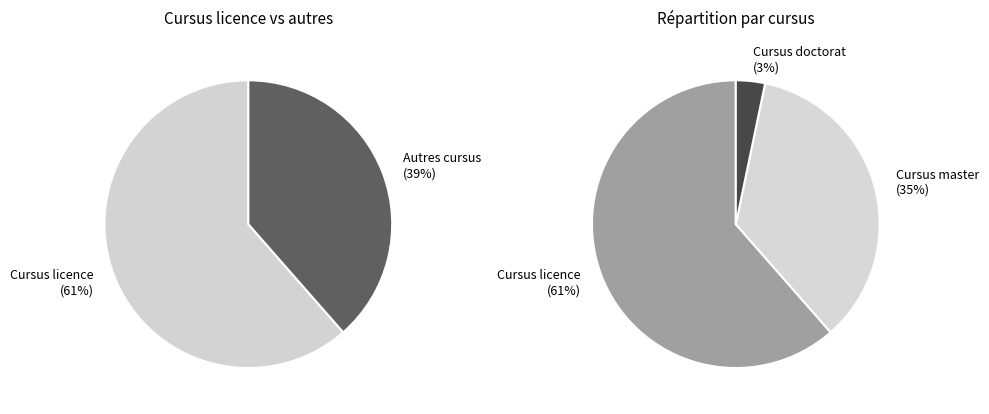

To the nearest percent, what is the difference between the largest and smallest slice percentages?

58%